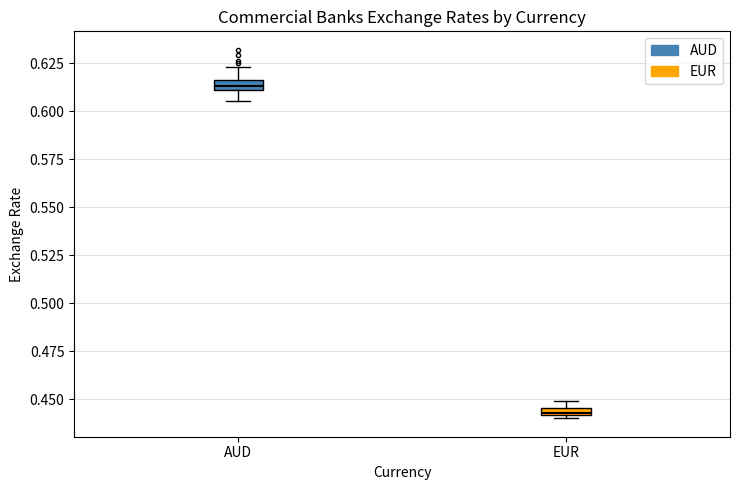

Where is the upper edge of the box for EUR on the y-axis? The values are not printed on the chart, so give them approximately, as read against the axis.

0.445